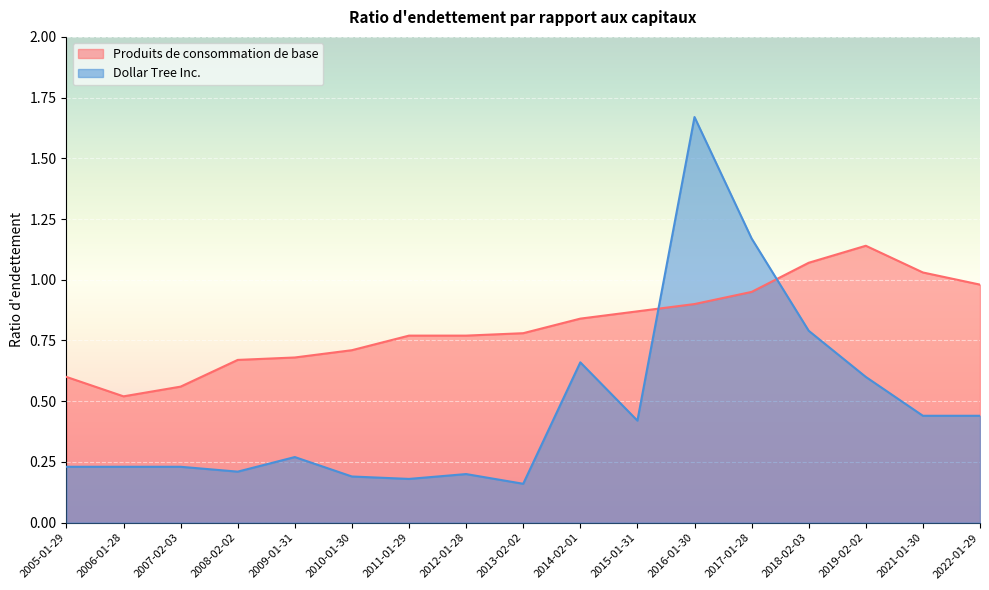

Where is Produits de consommation de base nearest to the value 0?

2006-01-28